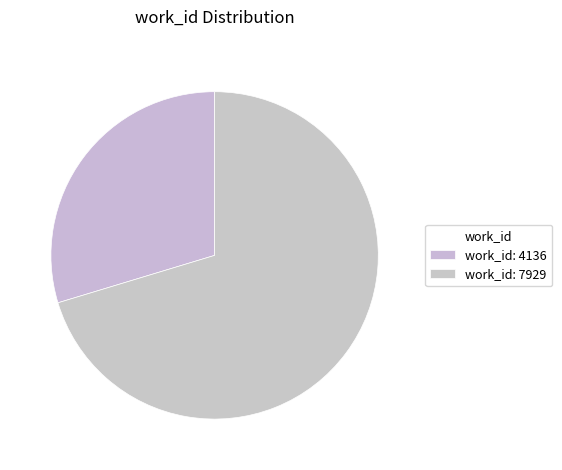

How many segments does this pie chart have?

2